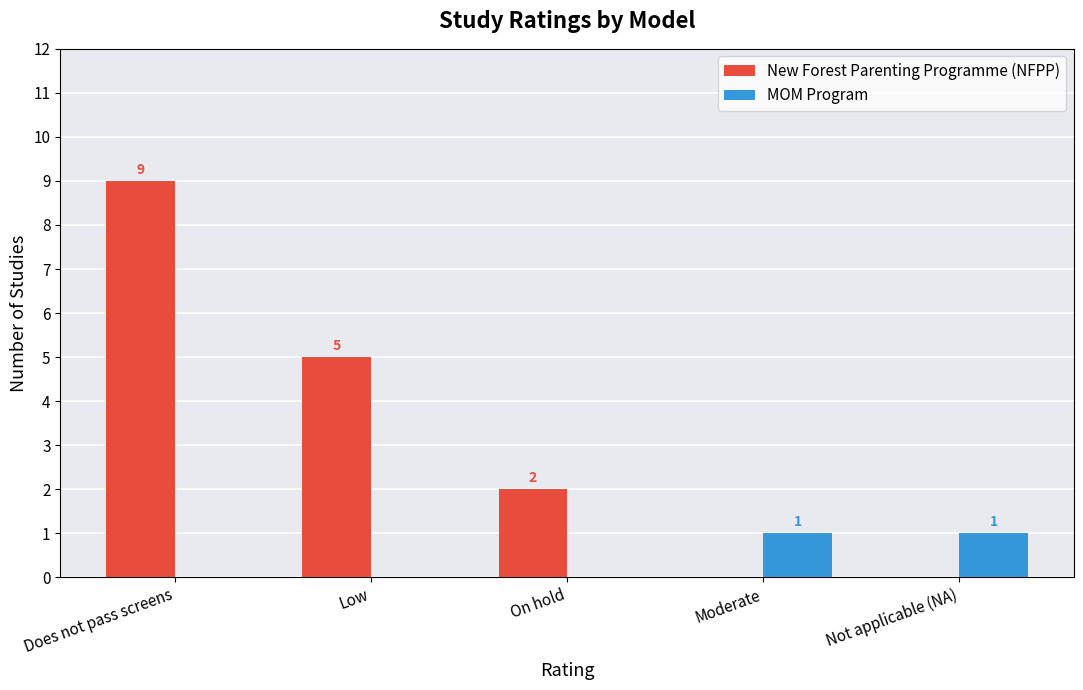

What is the maximum value shown in the chart?

9